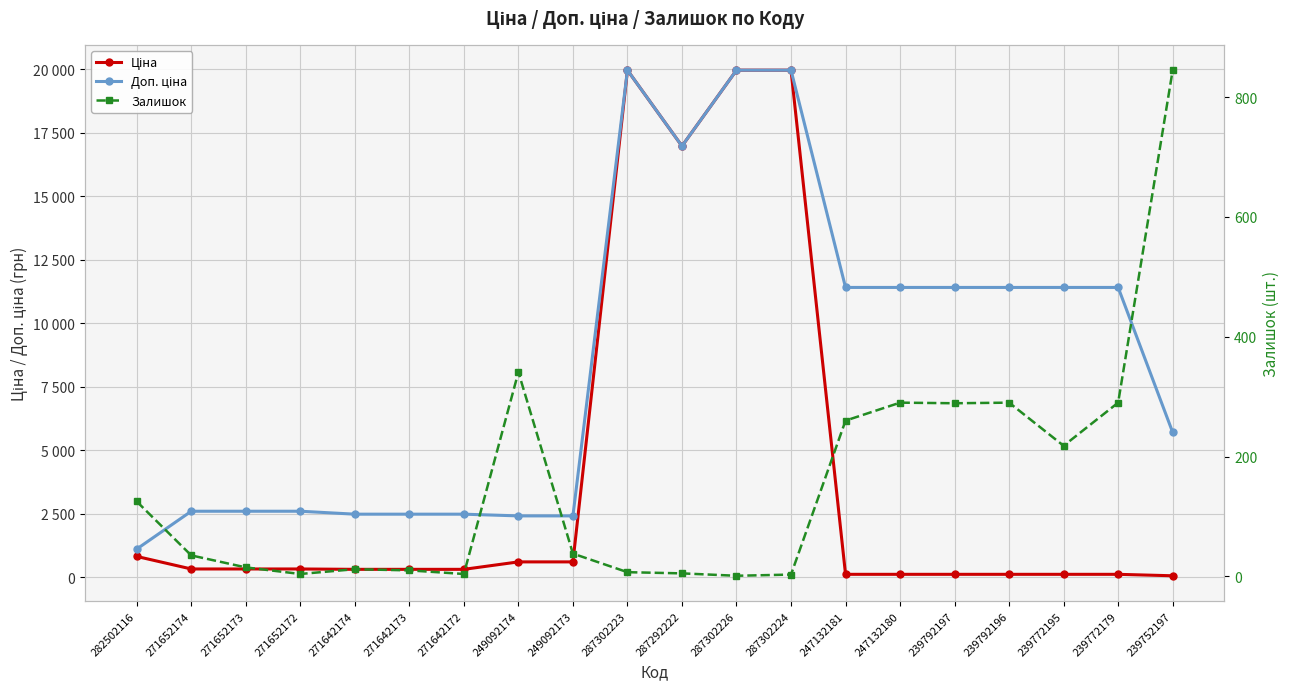

What position from the left is 249092174?

8